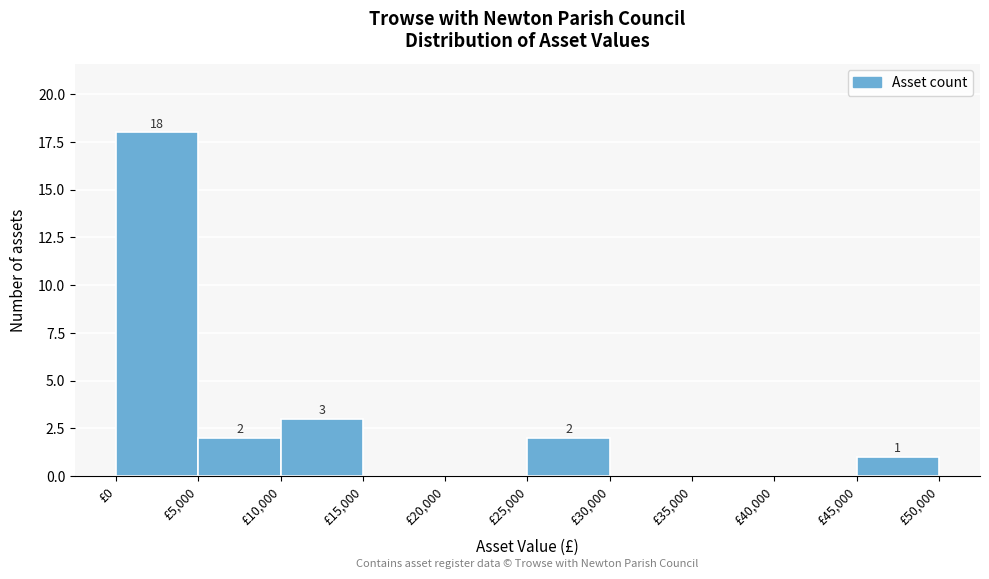

Over which range of the x-axis is the bar tallest?

0 to 5000